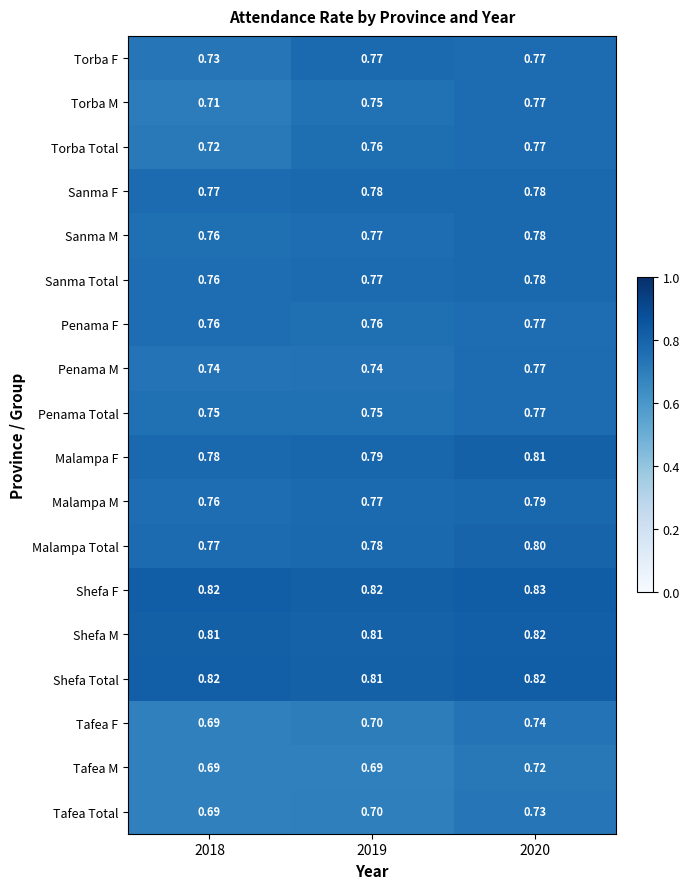

Which series has the largest total across all categories?

Shefa F